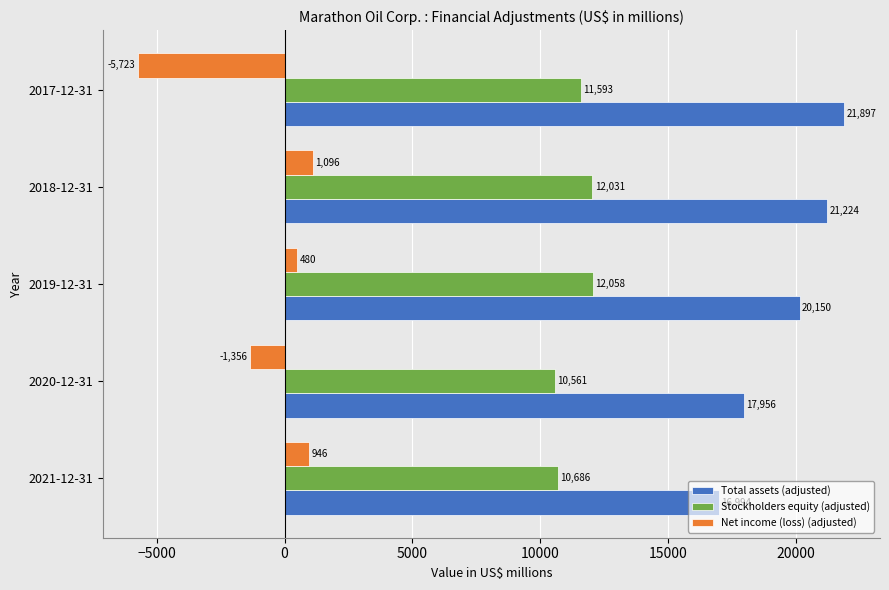

Which series has the largest range (max minus min)?

Net income (loss) (adjusted)